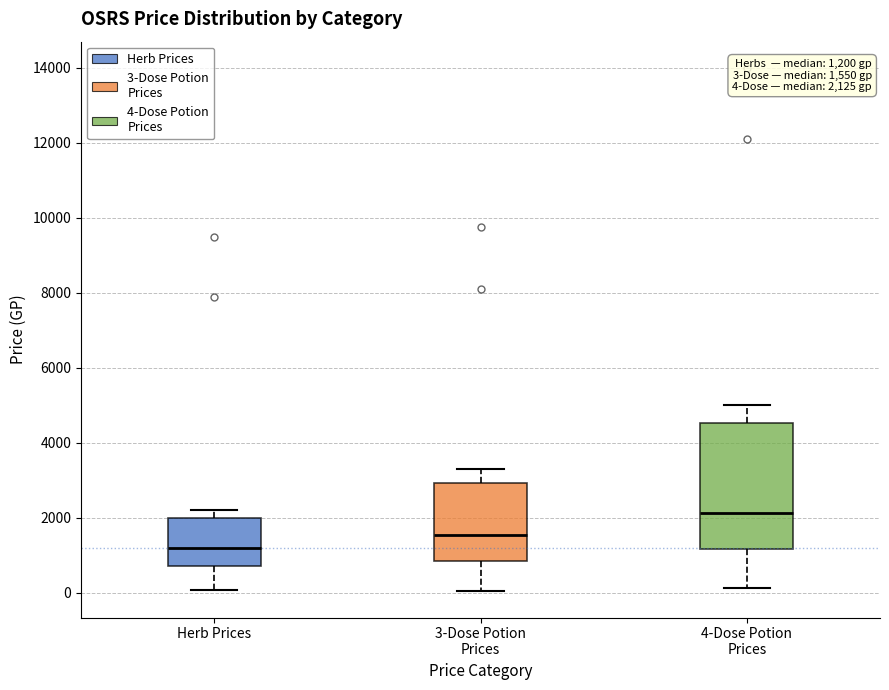

Which box is the tallest, from its lower edge to its upper edge?

4-Dose Potion Prices